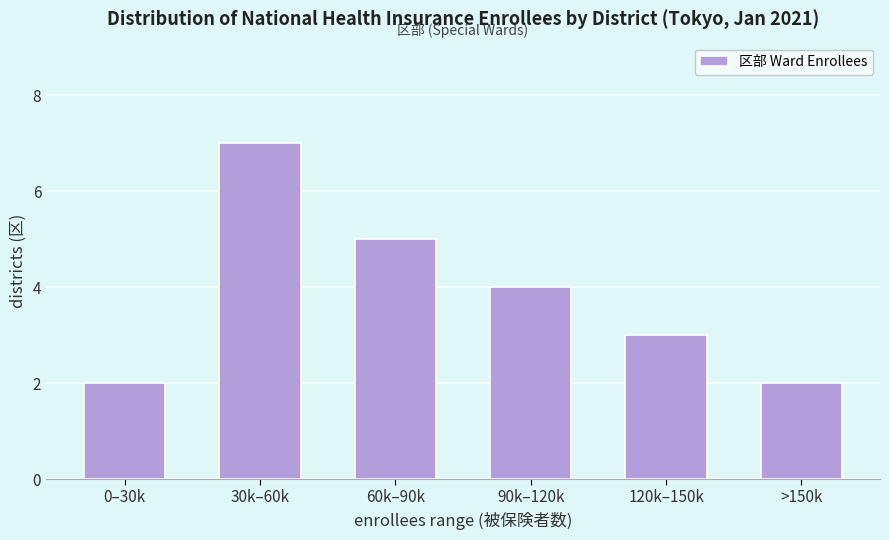

Reading left to right, what are all the values shown in this chart?

0–30k=2	30k–60k=7	60k–90k=5	90k–120k=4	120k–150k=3	>150k=2